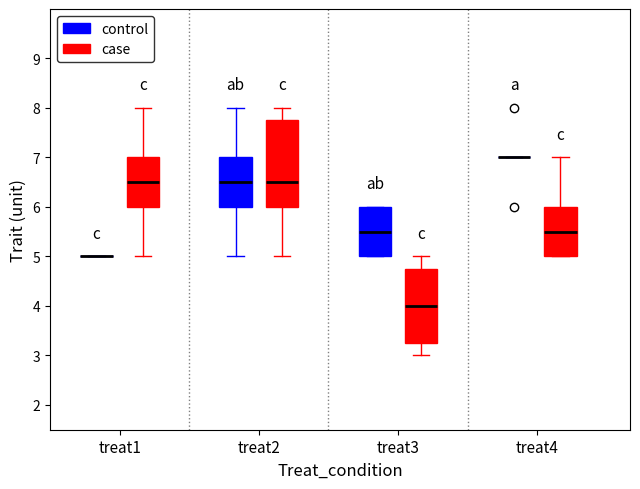

Where does the lower whisker of the box for treat2 (control) end on the y-axis? The values are not printed on the chart, so give them approximately, as read against the axis.

5.0